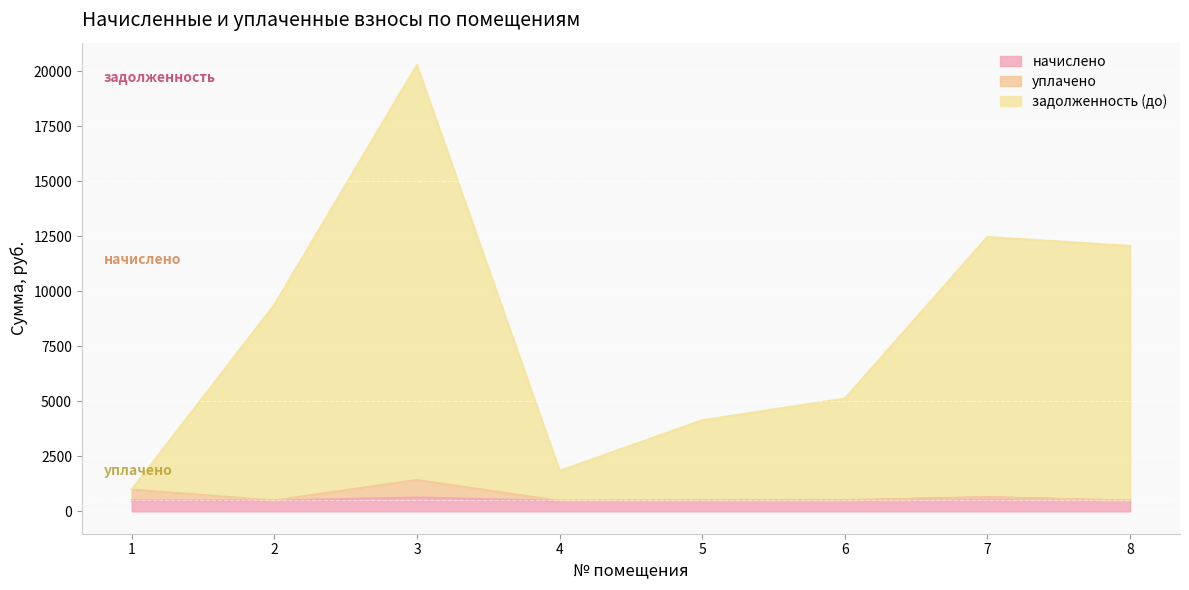

What is the difference between the maximum and minimum values in the задолженность (до) series?

19299.7